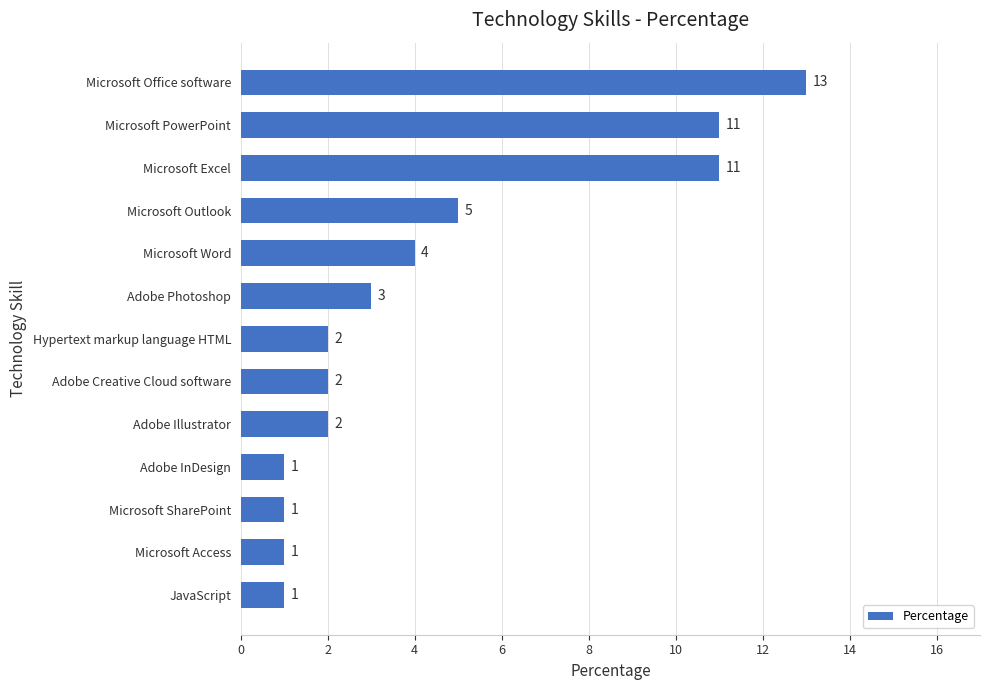

What is the change in value from Microsoft Word to Microsoft Excel?

+7